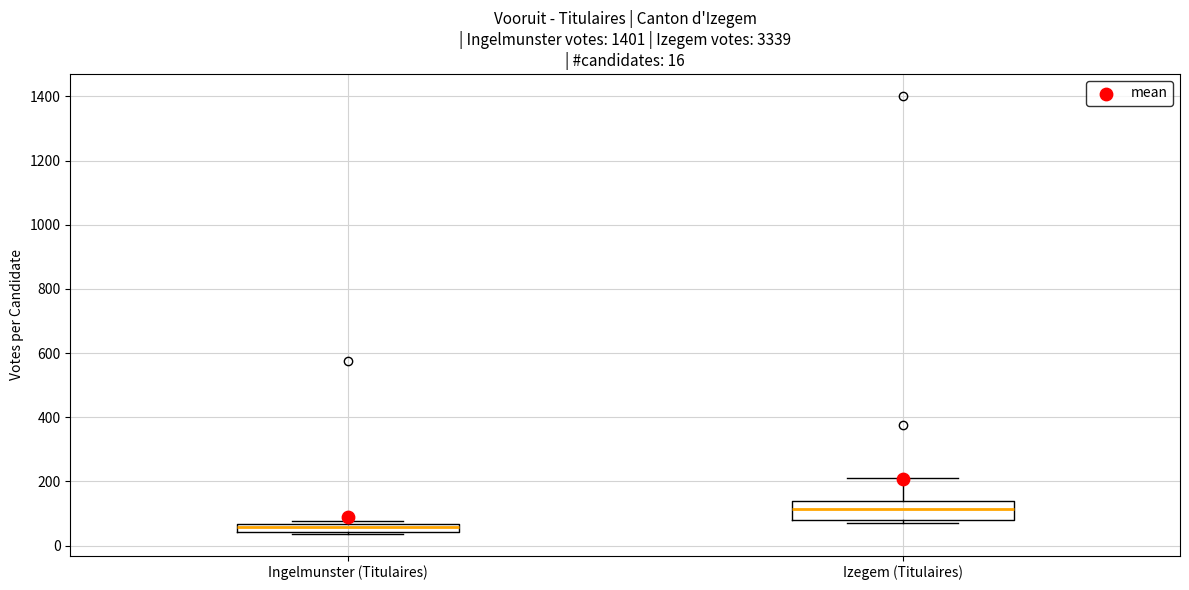

Which box is the tallest, from its lower edge to its upper edge?

Izegem (Titulaires)